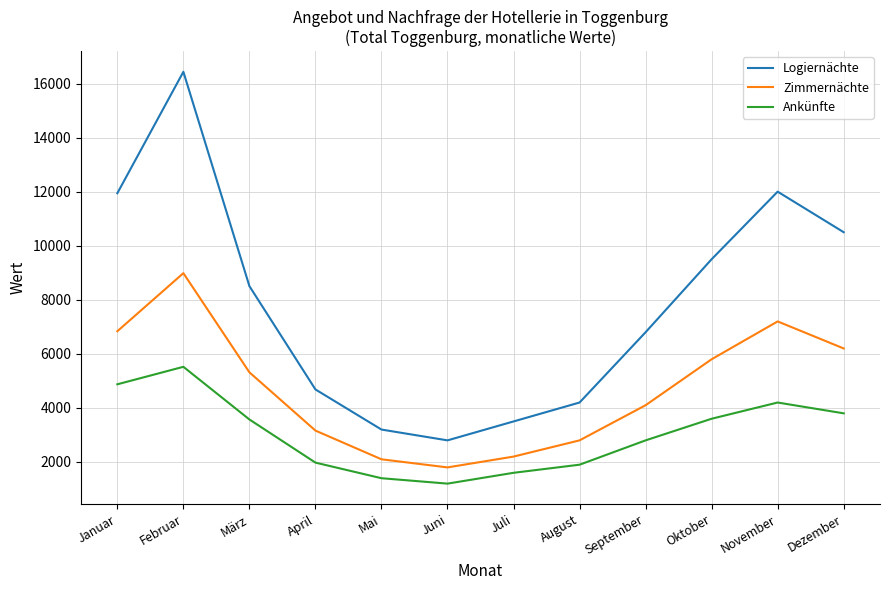

What is the total value across all series at April?

9823